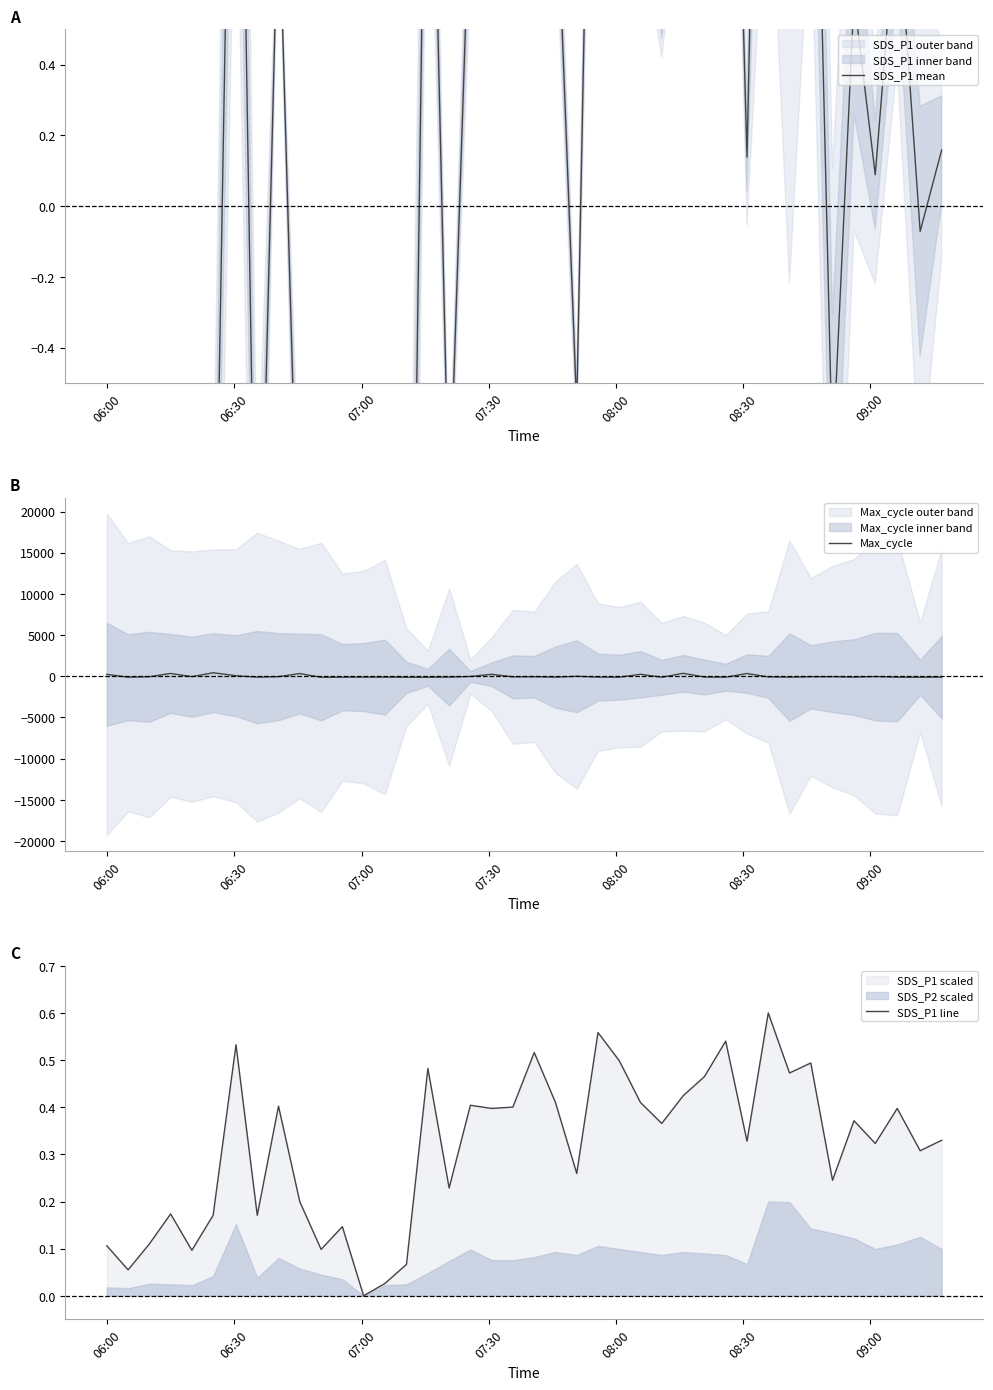

Where is Max_cycle nearest to the value 154?

09:00